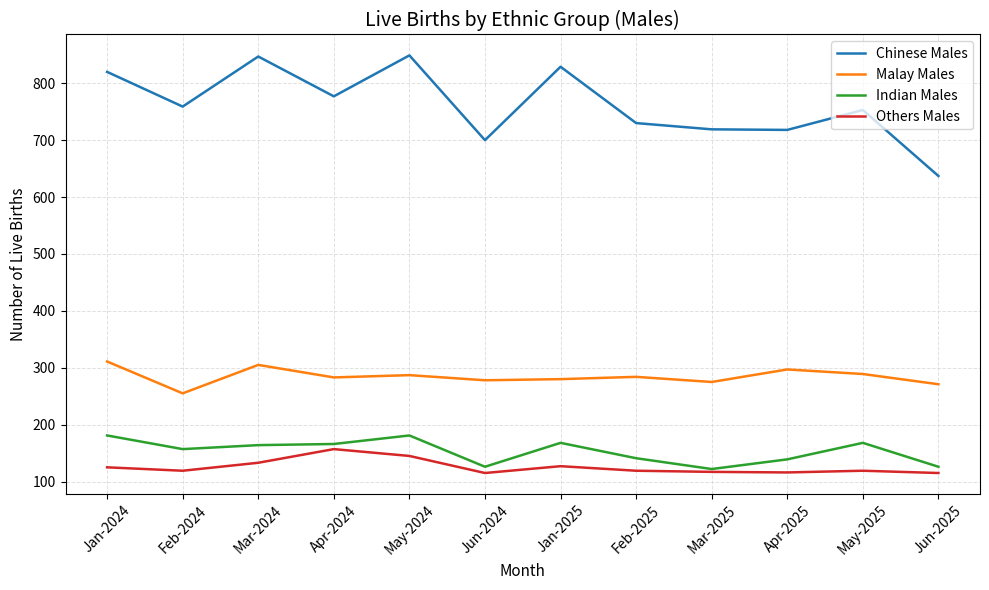

How many distinct data groups are displayed?

4